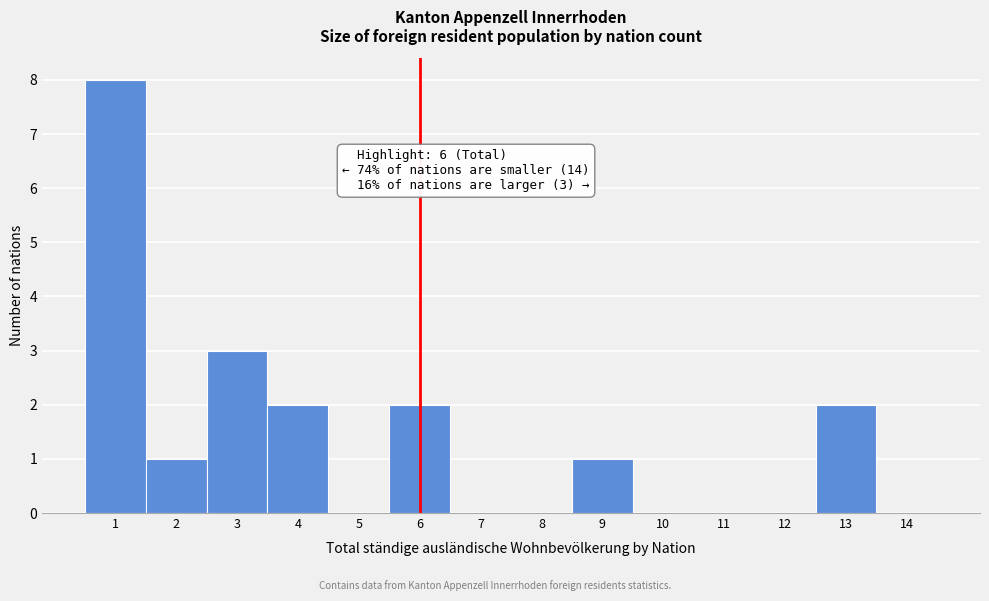

Over which range of the x-axis is the bar tallest?

0.5 to 1.5